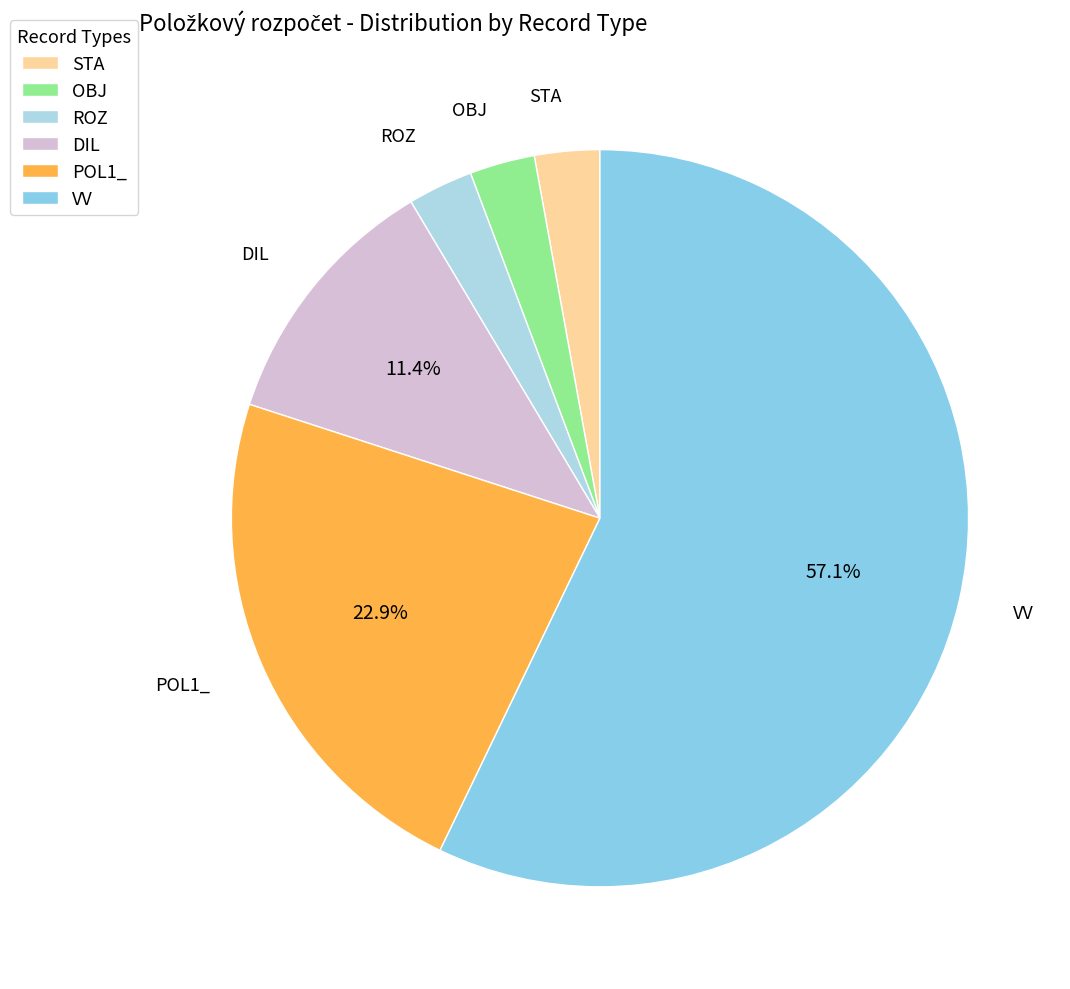

What is the largest slice in the pie chart?

VV